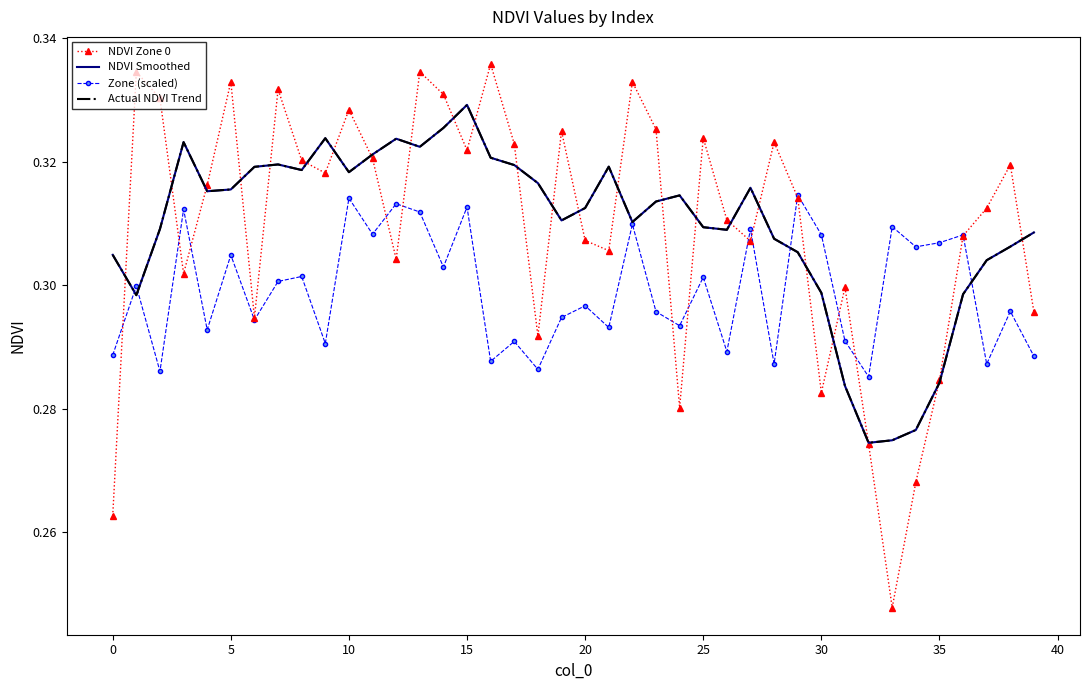

How many distinct data groups are displayed?

4